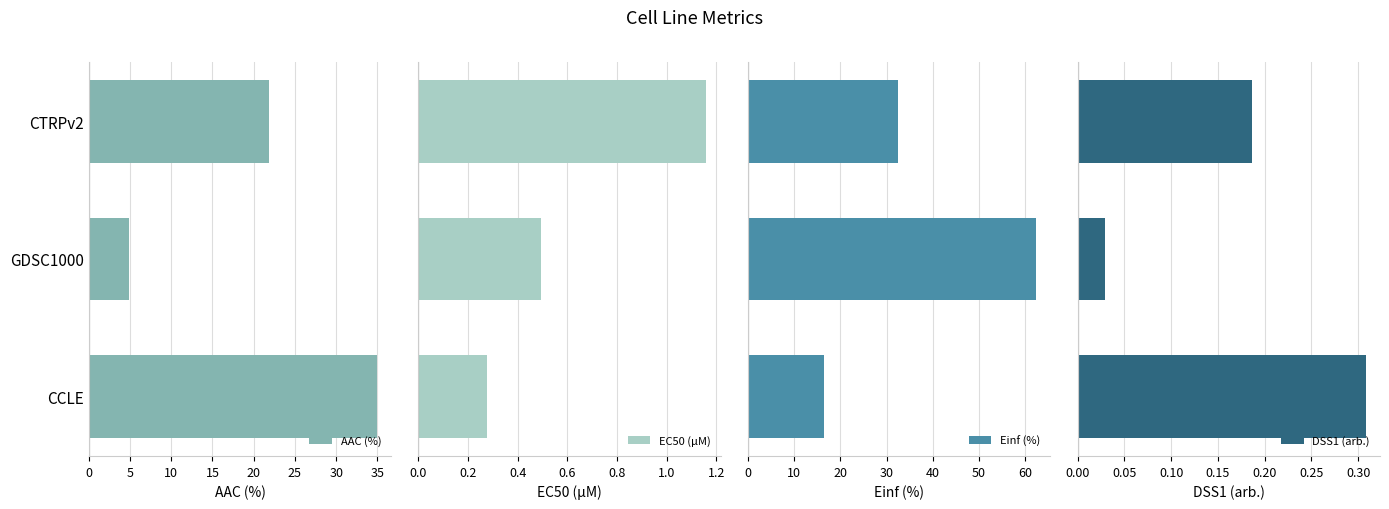

Reading left to right, list all the values displayed in this chart.

AAC (%): 34.9	4.9	21.8
EC50 (µM): 0.3	0.5	1.2
Einf (%): 16.4	62.4	32.4
DSS1 (arb.): 0.3	0.0	0.2